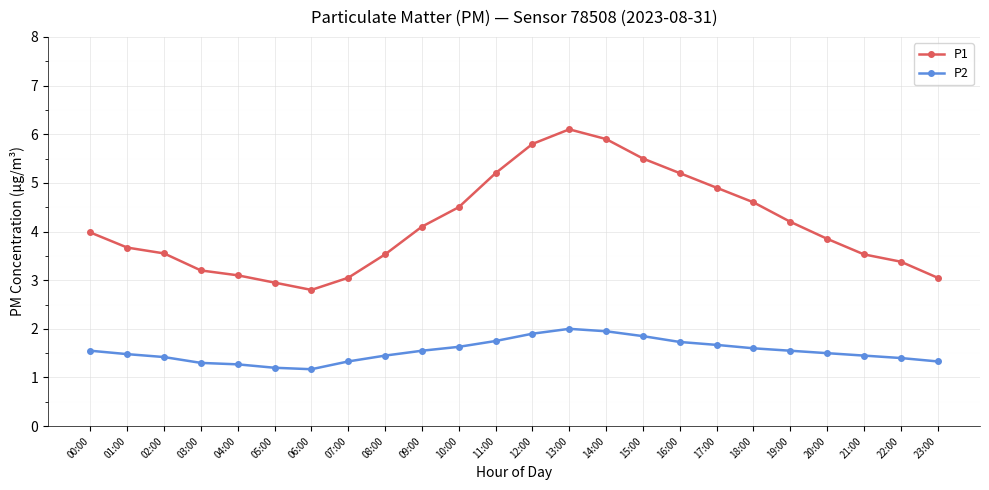

At which label is P1 closest to 4?

00:00